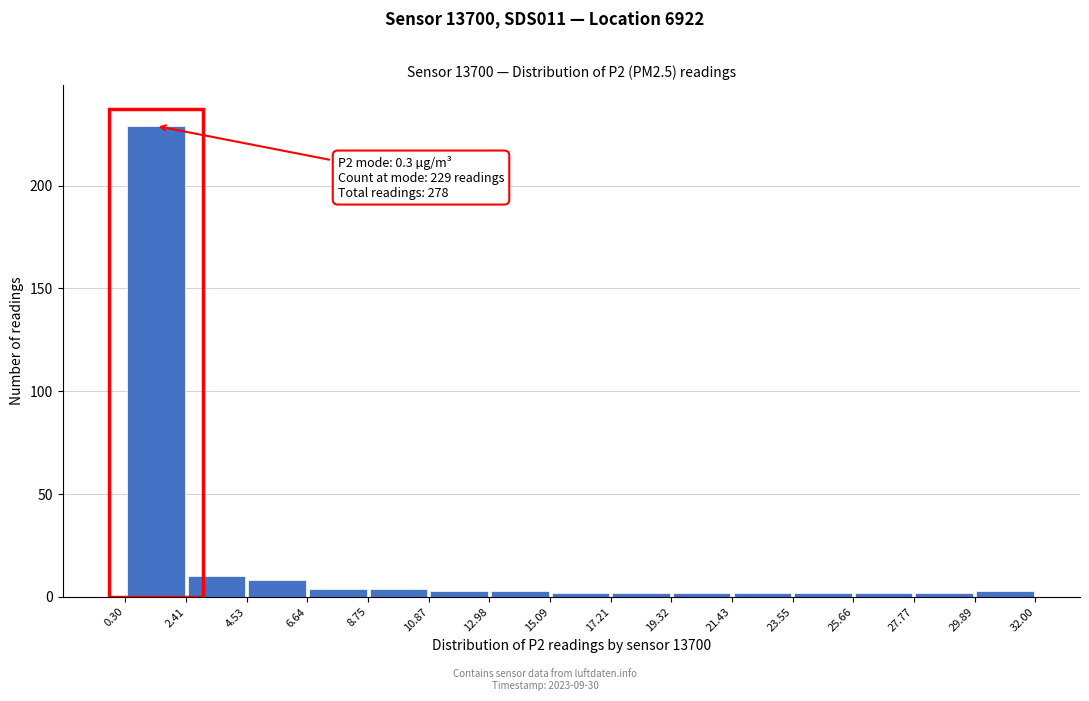

Over which range of the x-axis is the bar tallest?

0.30 to 2.41